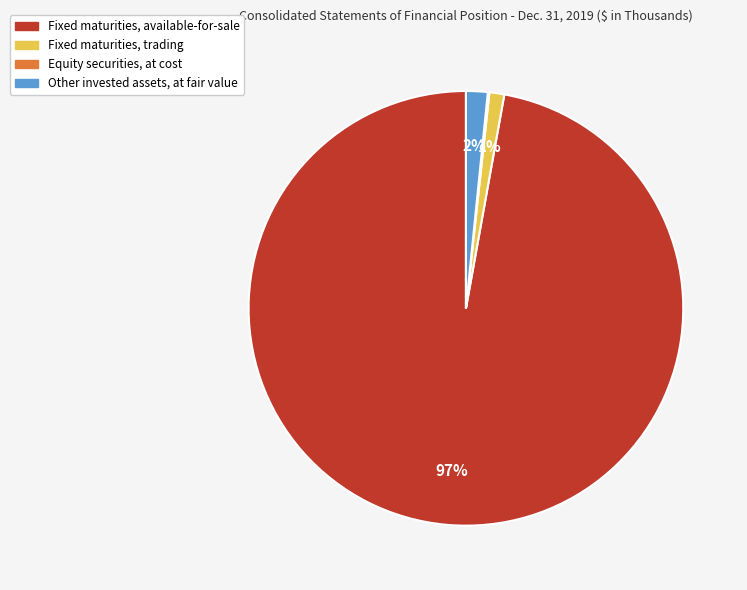

To the nearest percent, what is the difference between the largest and smallest slice percentages?

97%